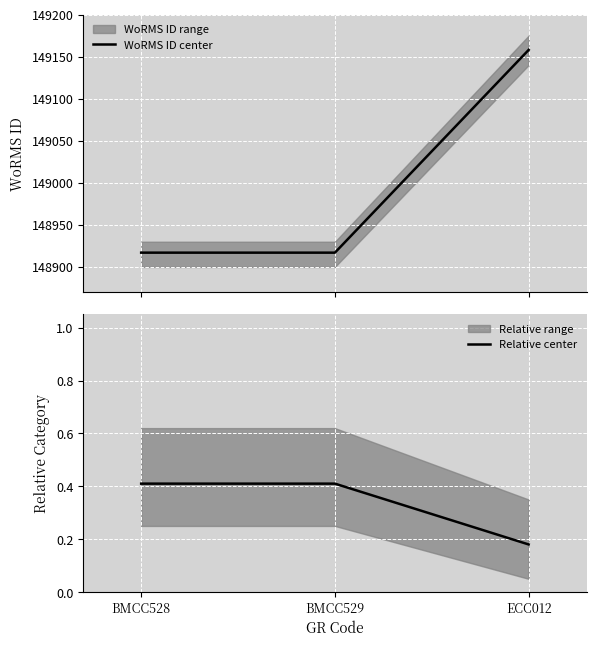

At how many categories does at least one series exceed 128167?

3